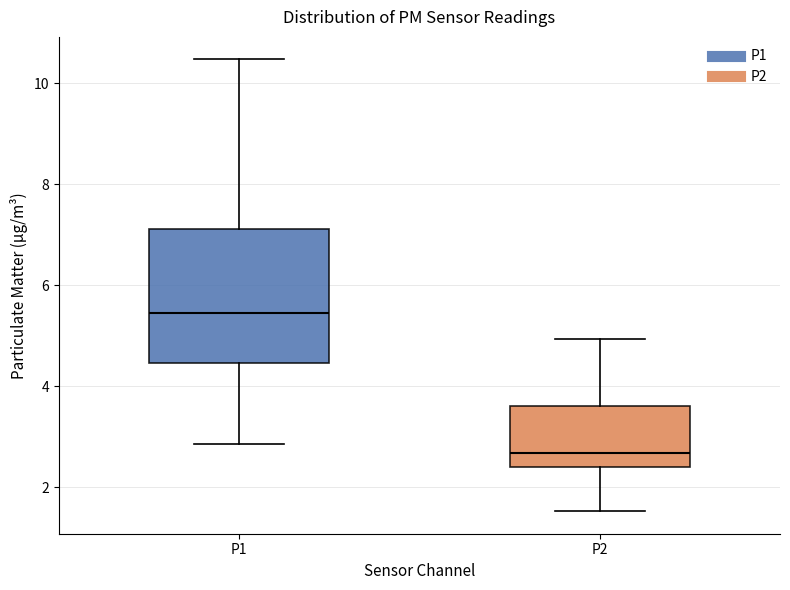

Which box is the tallest, from its lower edge to its upper edge?

P1